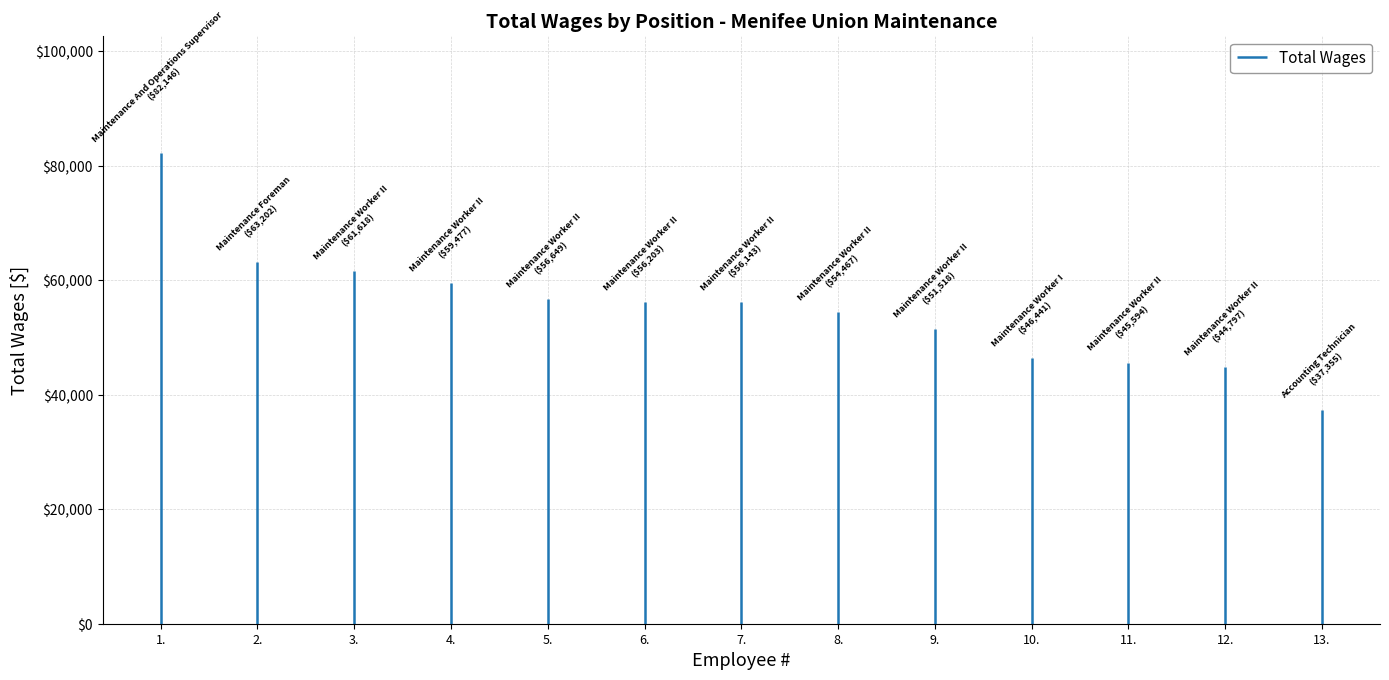

What is the value of the 4th point from the left?

59477